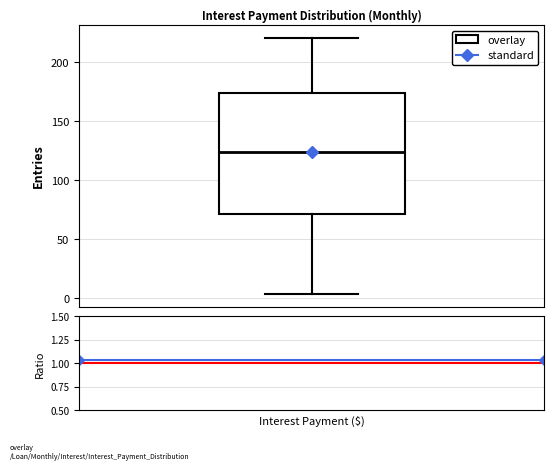

Read this box plot against the y-axis: the position of the median line, the range covered by the box, and the ends of both whiskers. The values are not printed on the chart, so give them approximately, as read against the axis.

median 125, box 70 to 175, whiskers 5 to 220